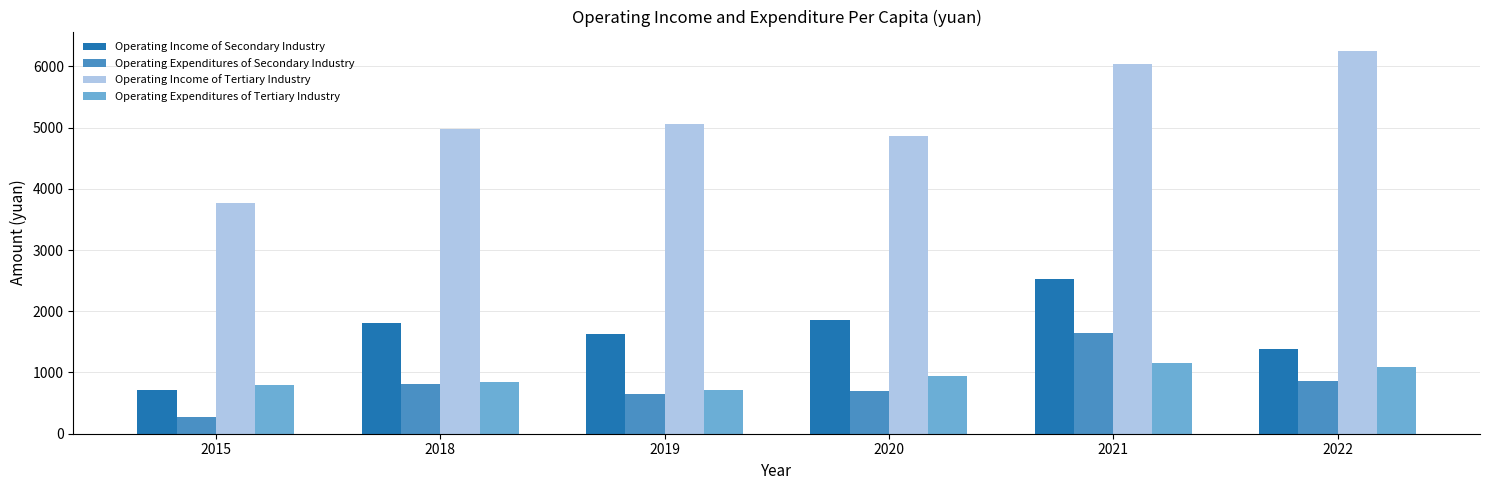

The value of Operating Income of Secondary Industry at 2019 is 1628.2. True or false?

True